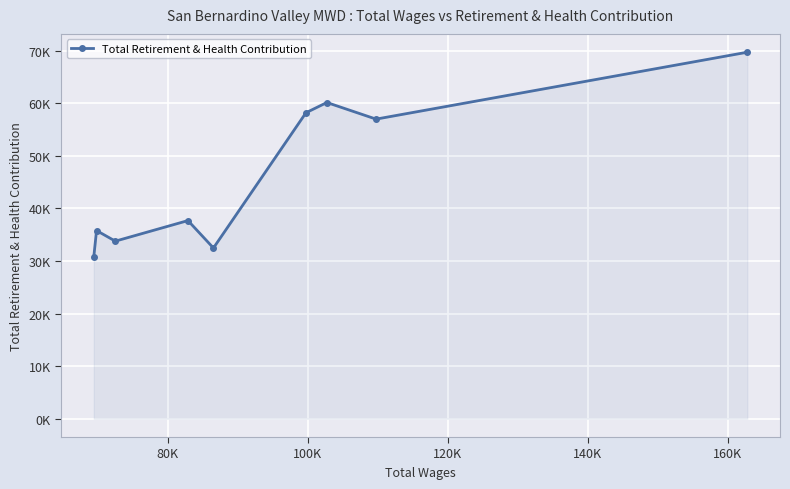

Reading right to left, list all the values displayed in this chart.

69737	57007	60166	58221	32481	37701	33784	35803	30784